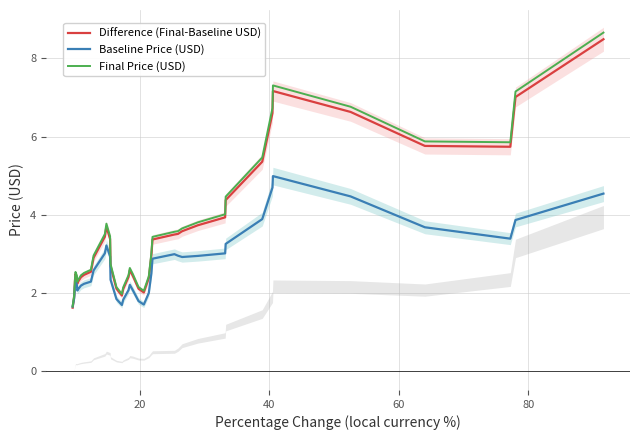

What is the minimum value for Difference (Final-Baseline USD)?

1.6